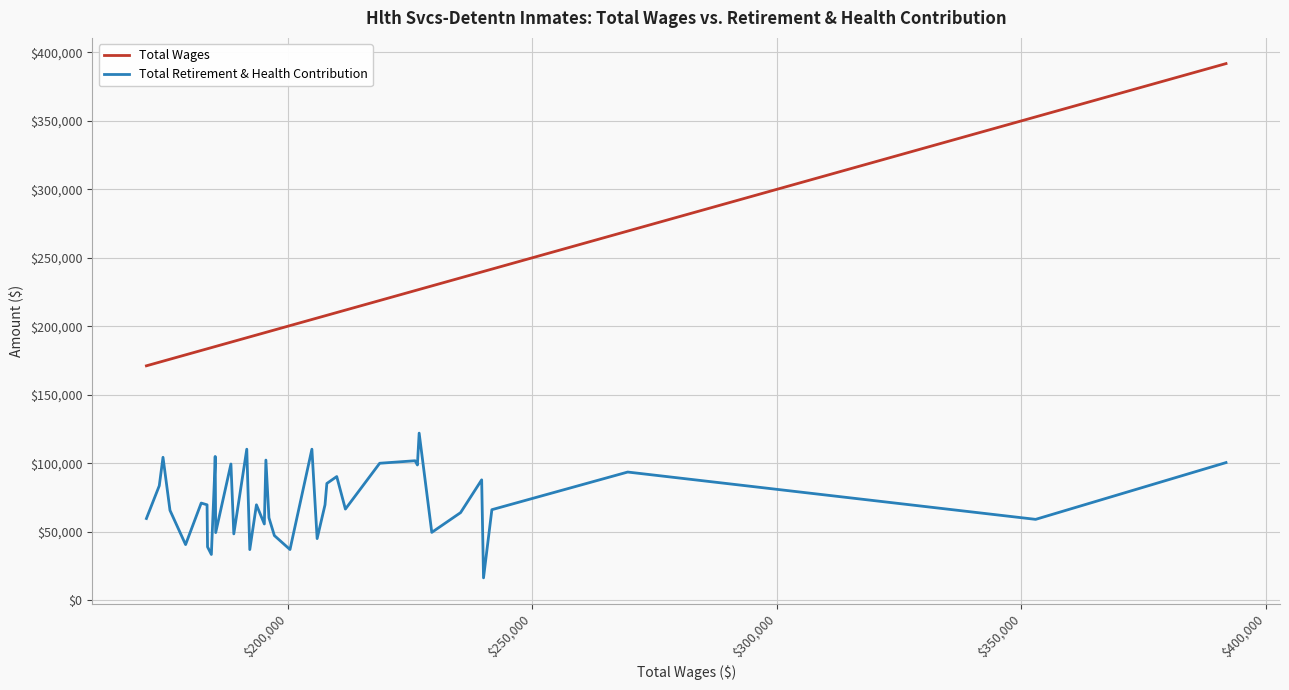

How many categories are shown in the chart?

40